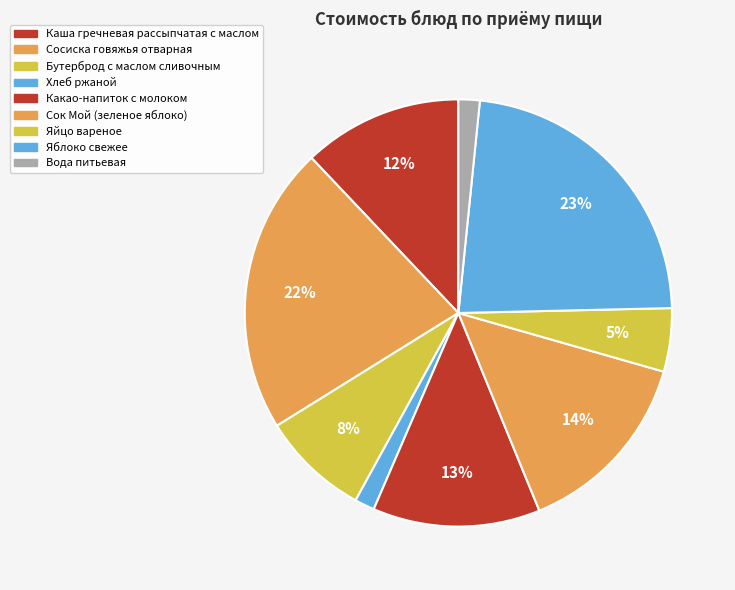

How many segments does this pie chart have?

9